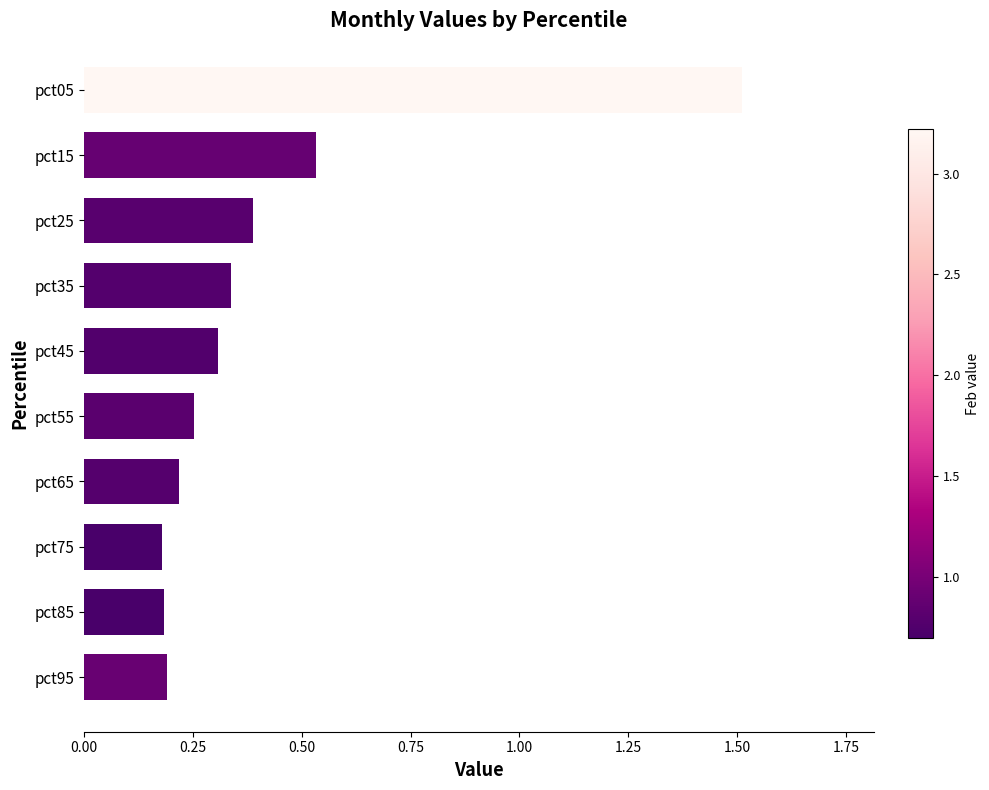

How many values are between 0 and 1?

9